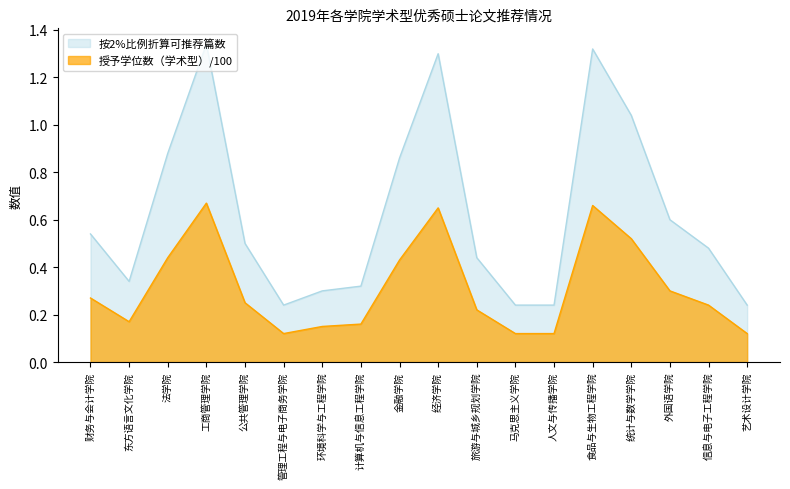

What is the minimum value shown in the chart?

0.1